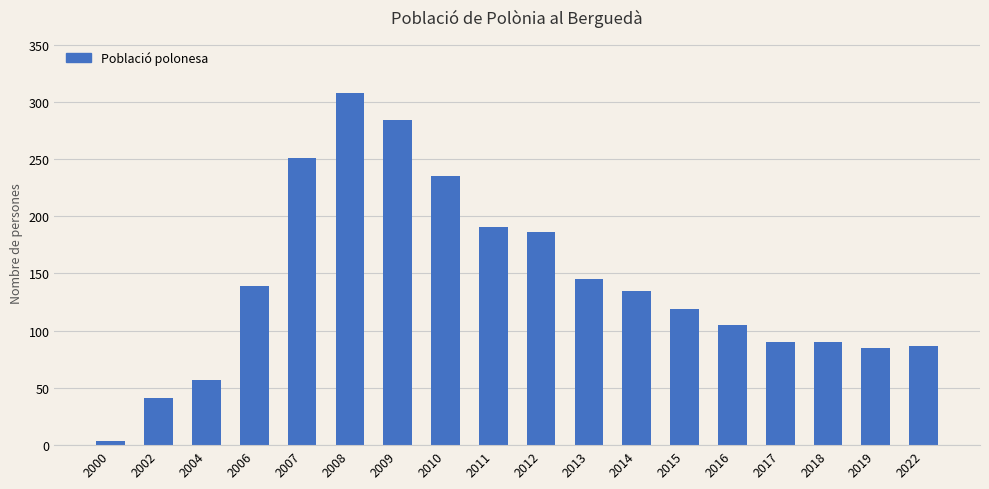

Does the chart contain stacked bars?

No